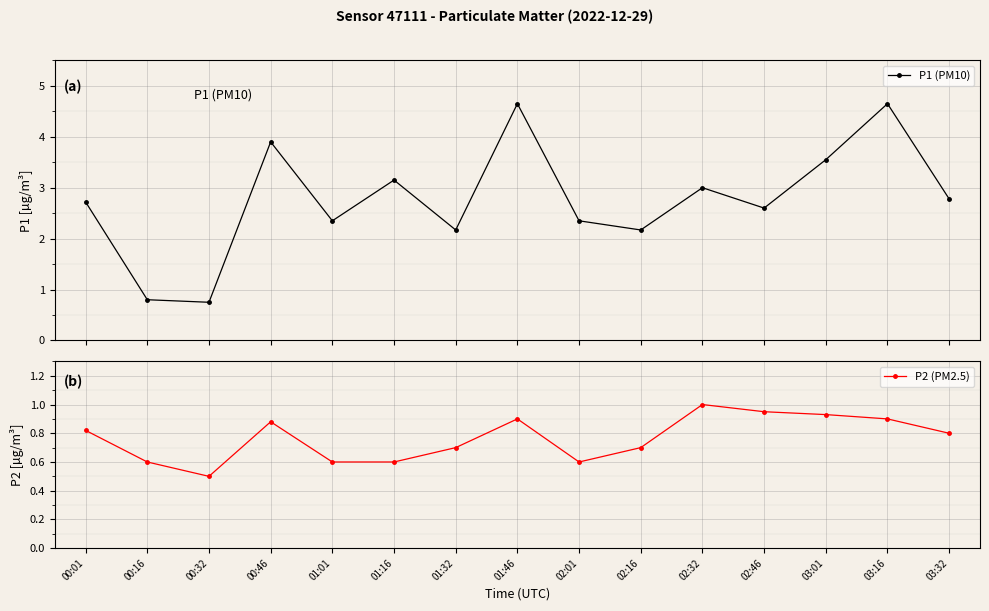

Does the chart display data point markers on the line(s)?

Yes